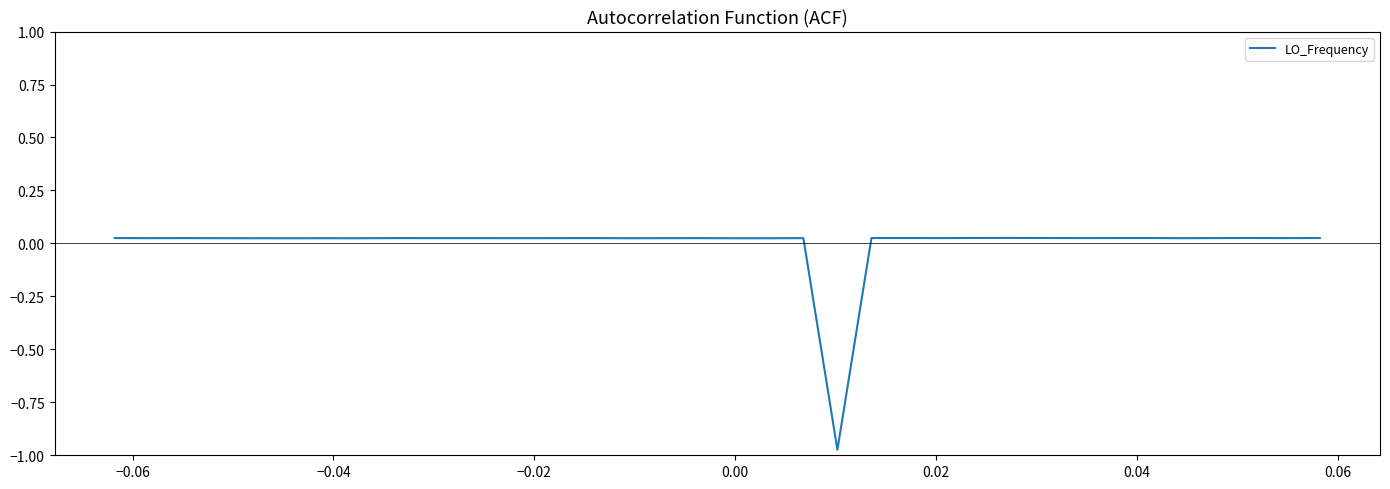

What is the difference between the maximum and minimum values?

1.0